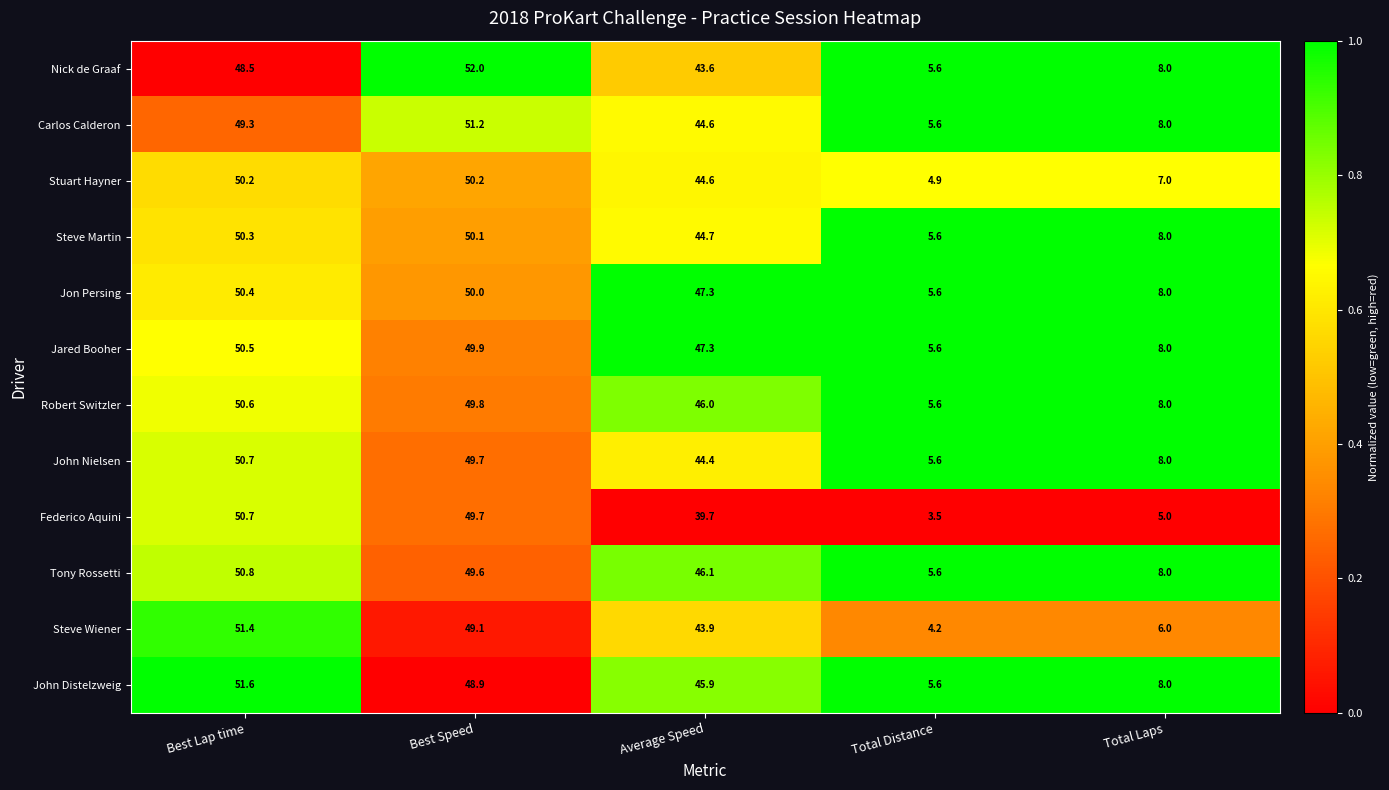

What is the sum of the Jon Persing values at Average Speed and Best Speed?

97.3